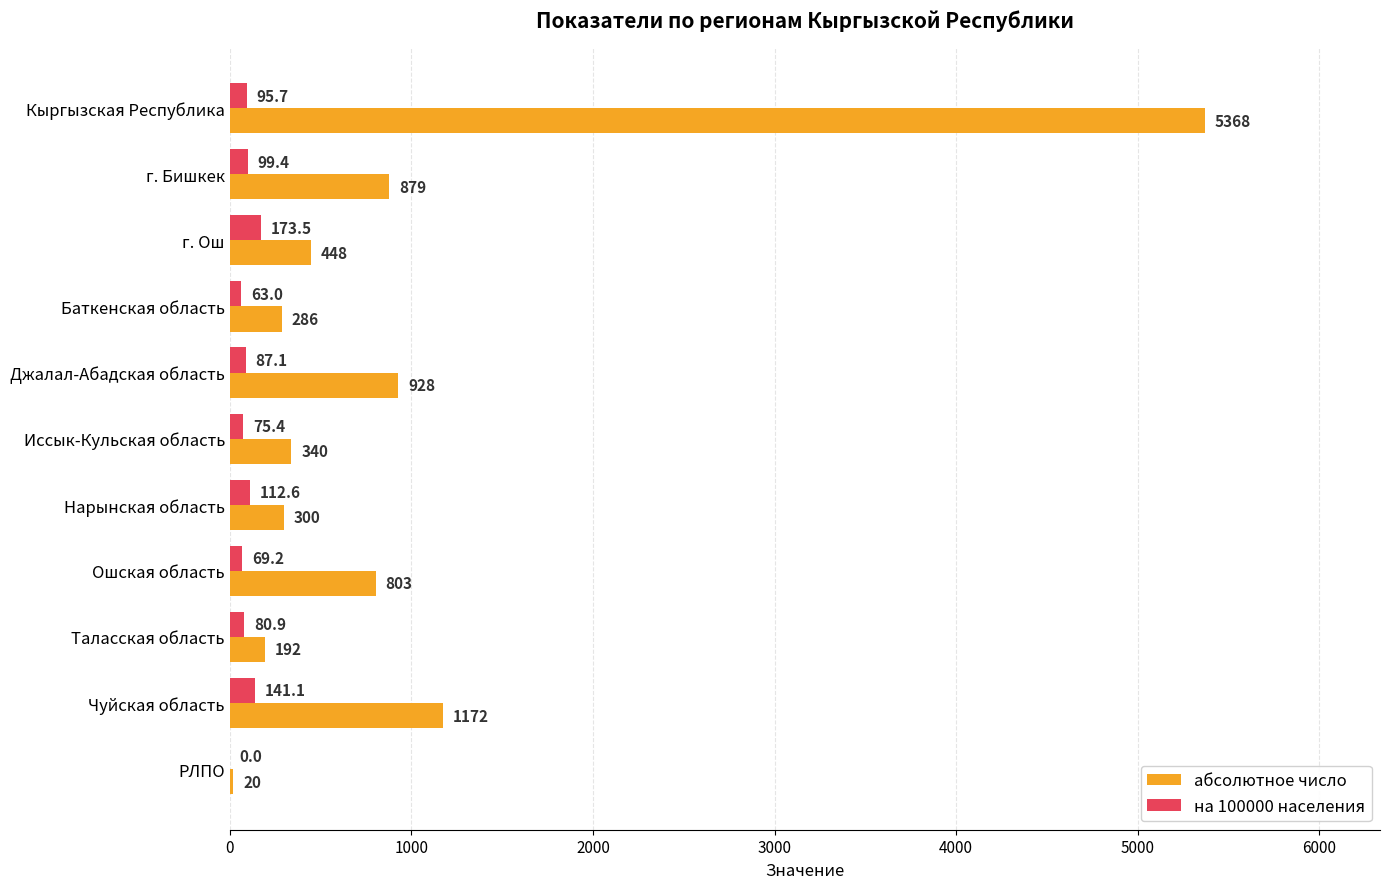

What is the maximum value shown in the chart?

5368.0